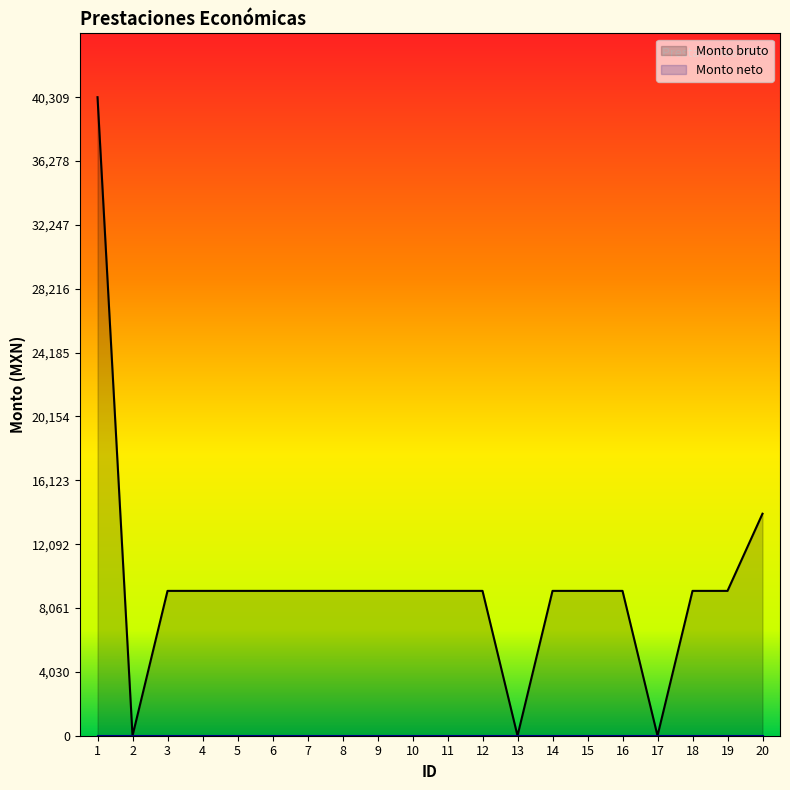

How many points are lower than both their immediate neighbors (excluding endpoints)?

3